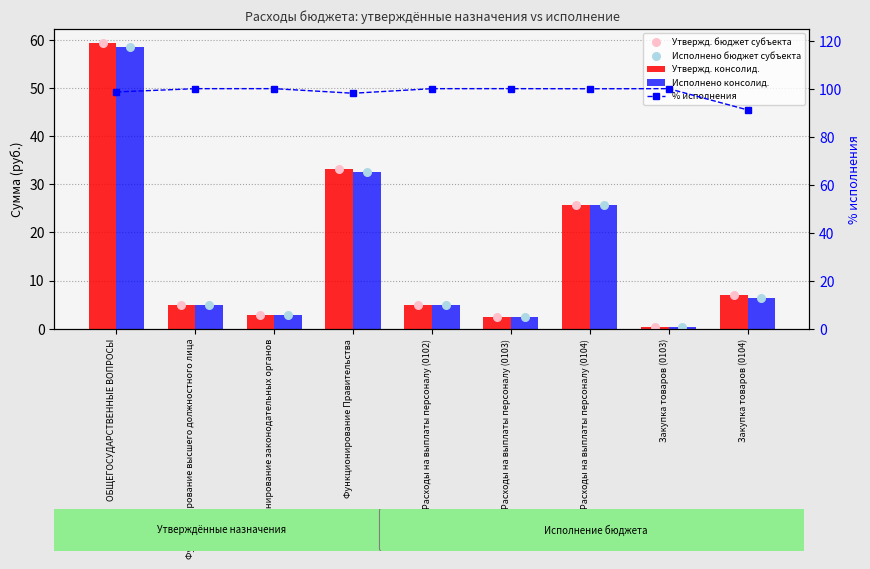

Which series contains the highest Y value?

% исполнения